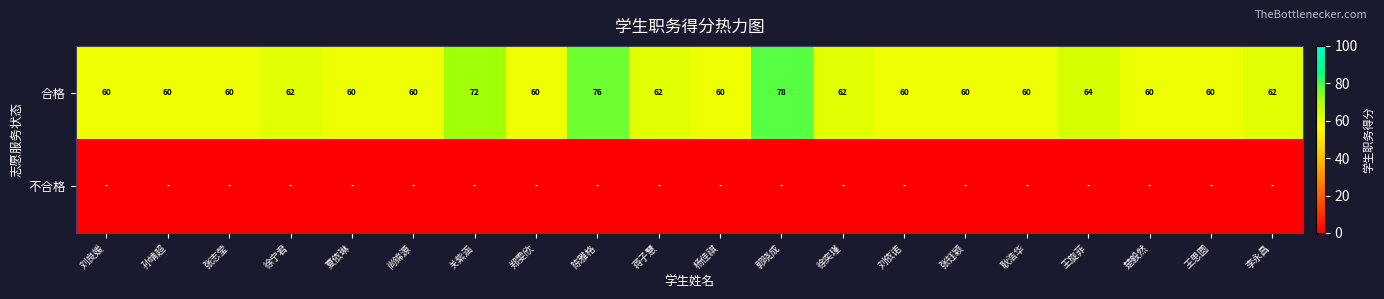

Count the number of data series in this chart.

2